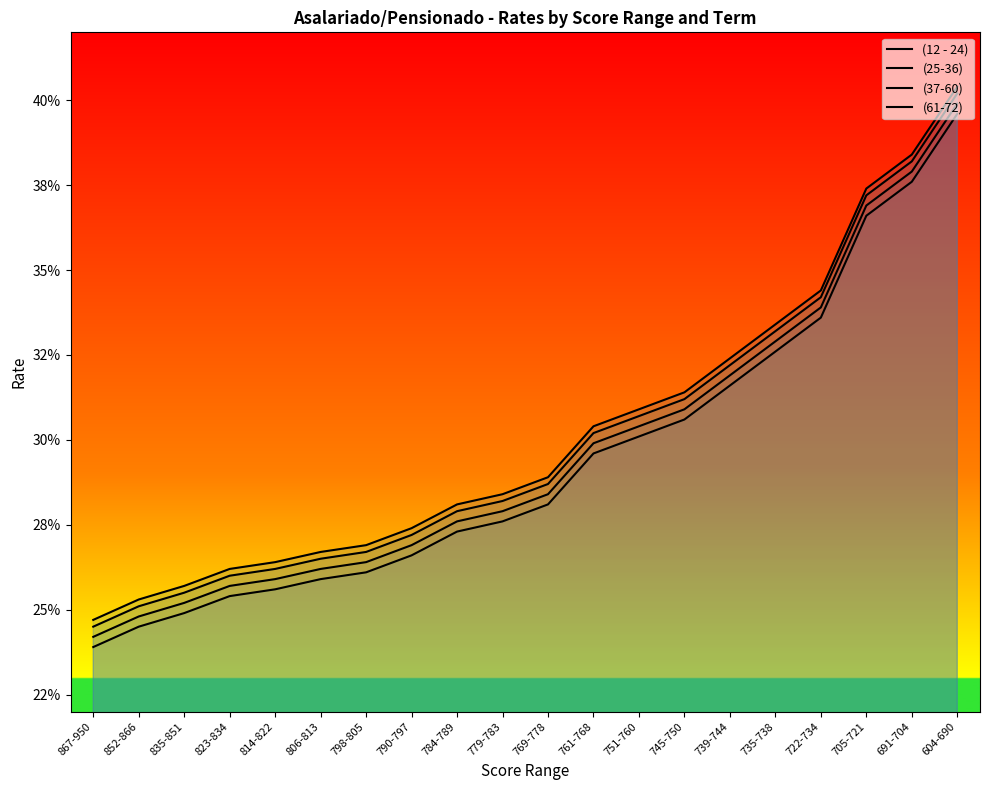

True or false: (25-36) and (12 - 24) intersect in this chart.

False